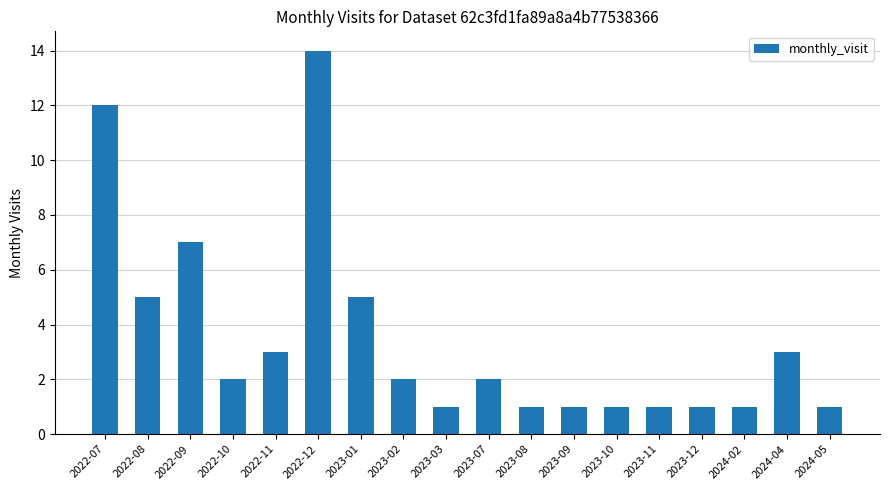

What is the minimum value shown in the chart?

1